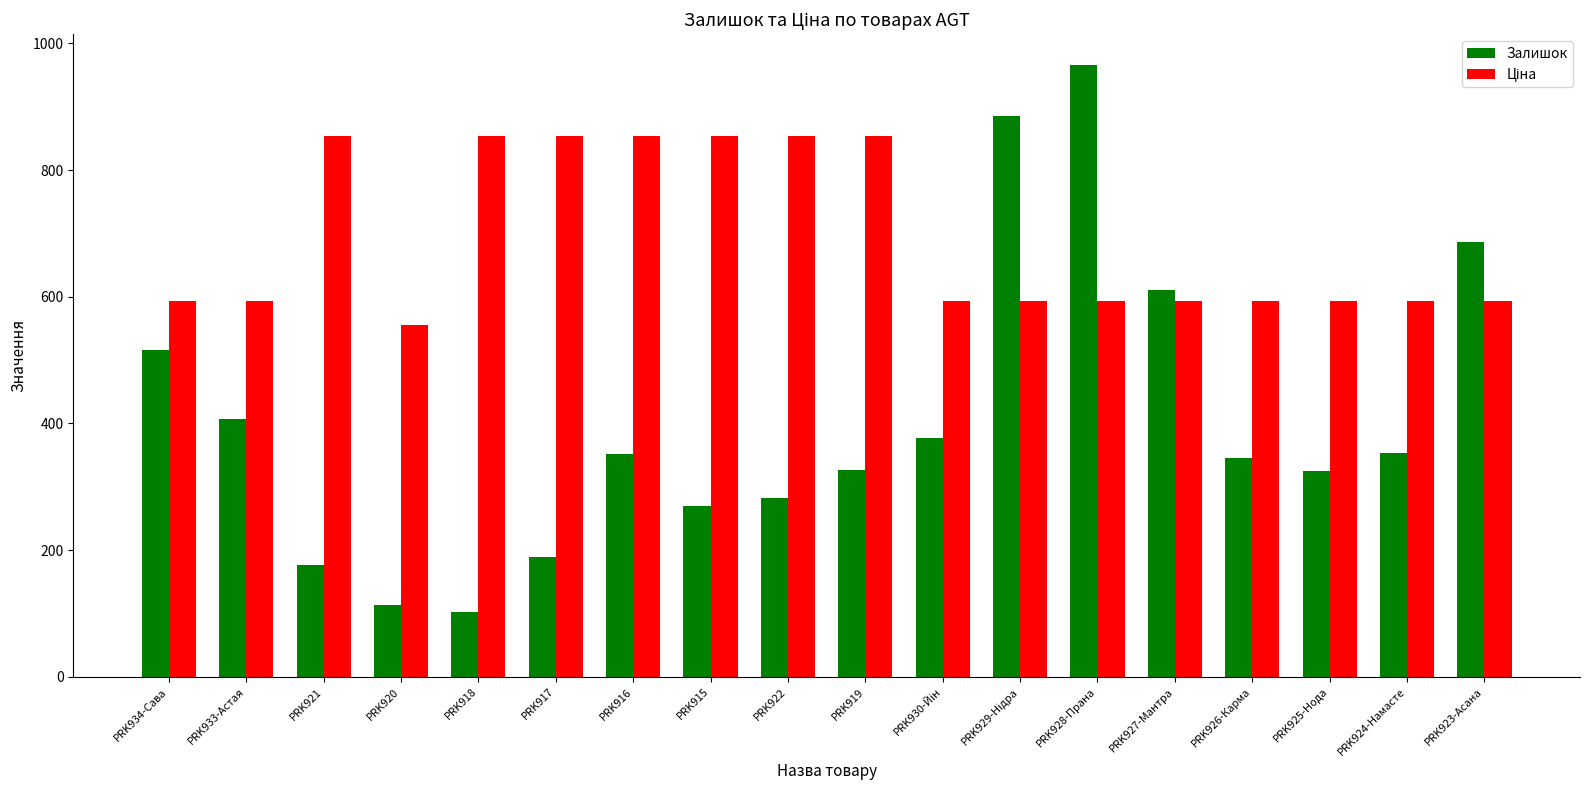

How many data points in Залишок are less than 352?

9